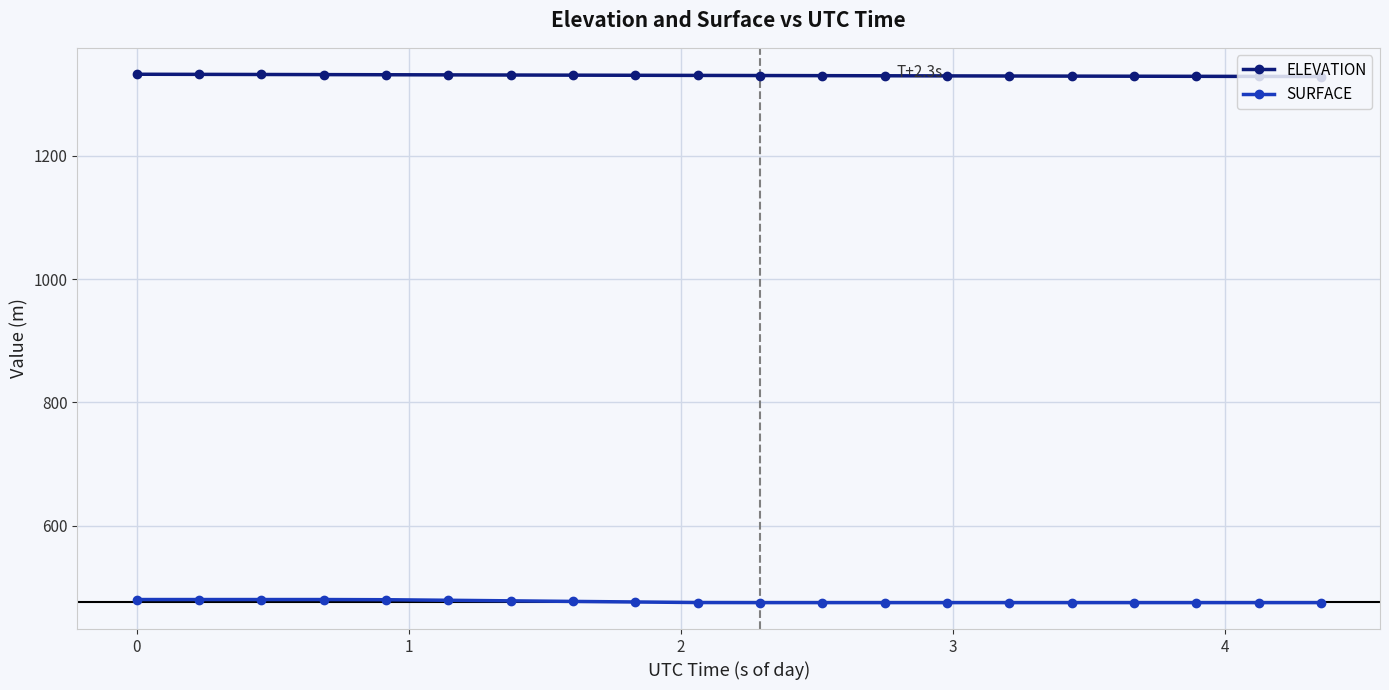

What is the value of the SURFACE point at the 4th from the left?

479.8